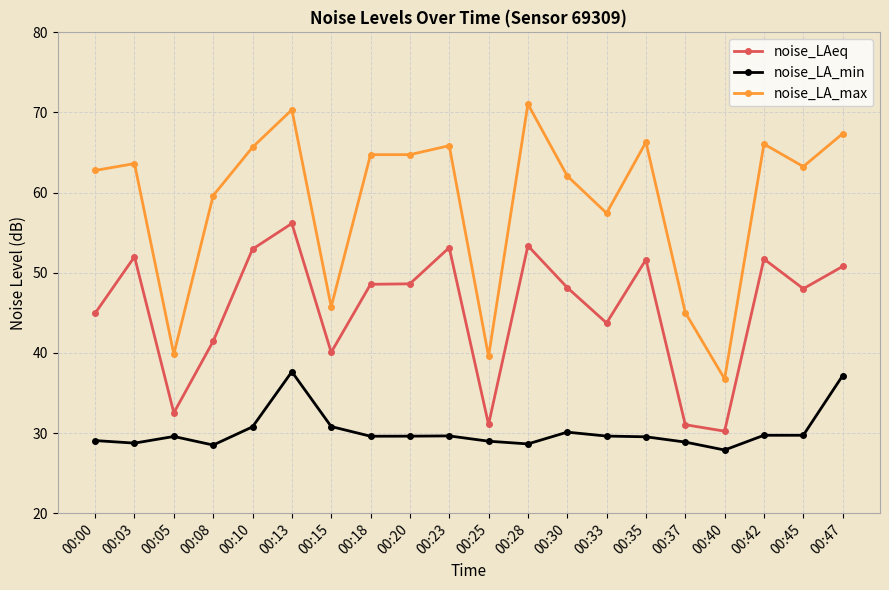

True or false: noise_LA_max and noise_LAeq cross at least once.

False